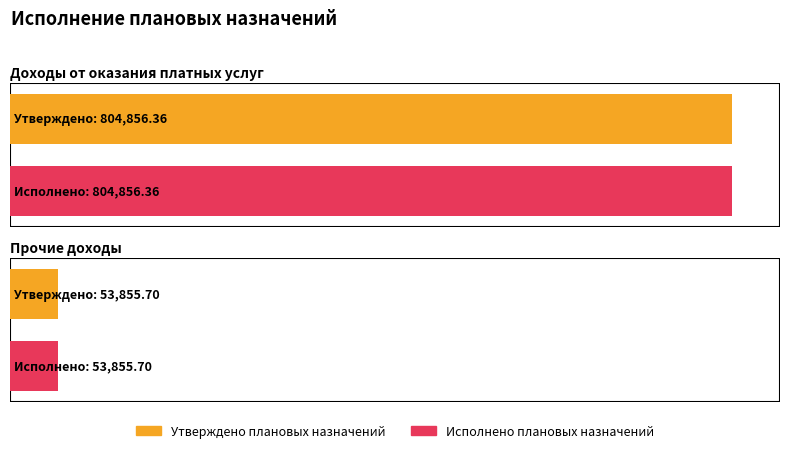

At how many categories does at least one series exceed 447433?

1